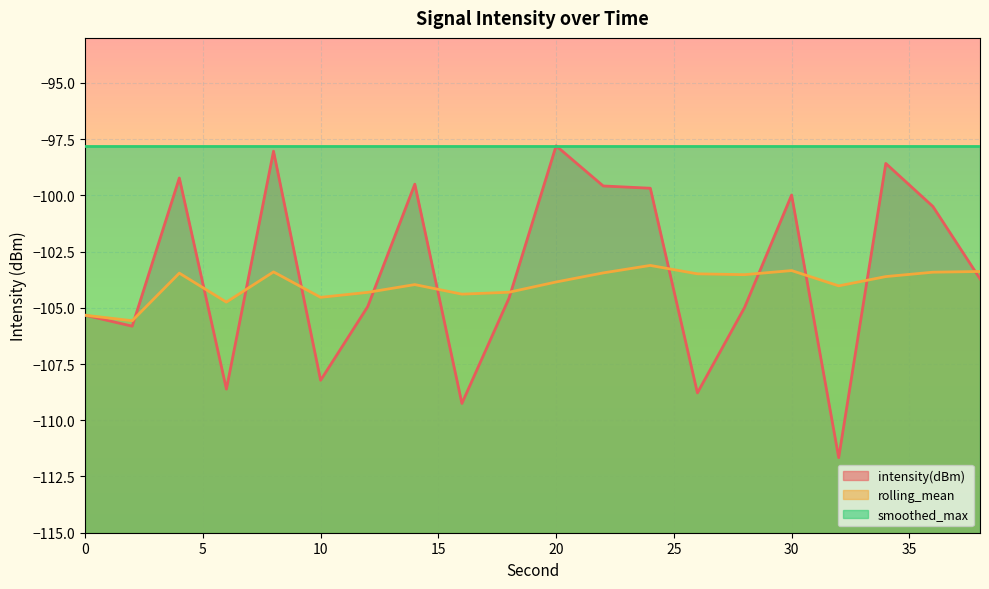

In intensity(dBm), how many points are lower than both neighbors (excluding endpoints)?

6